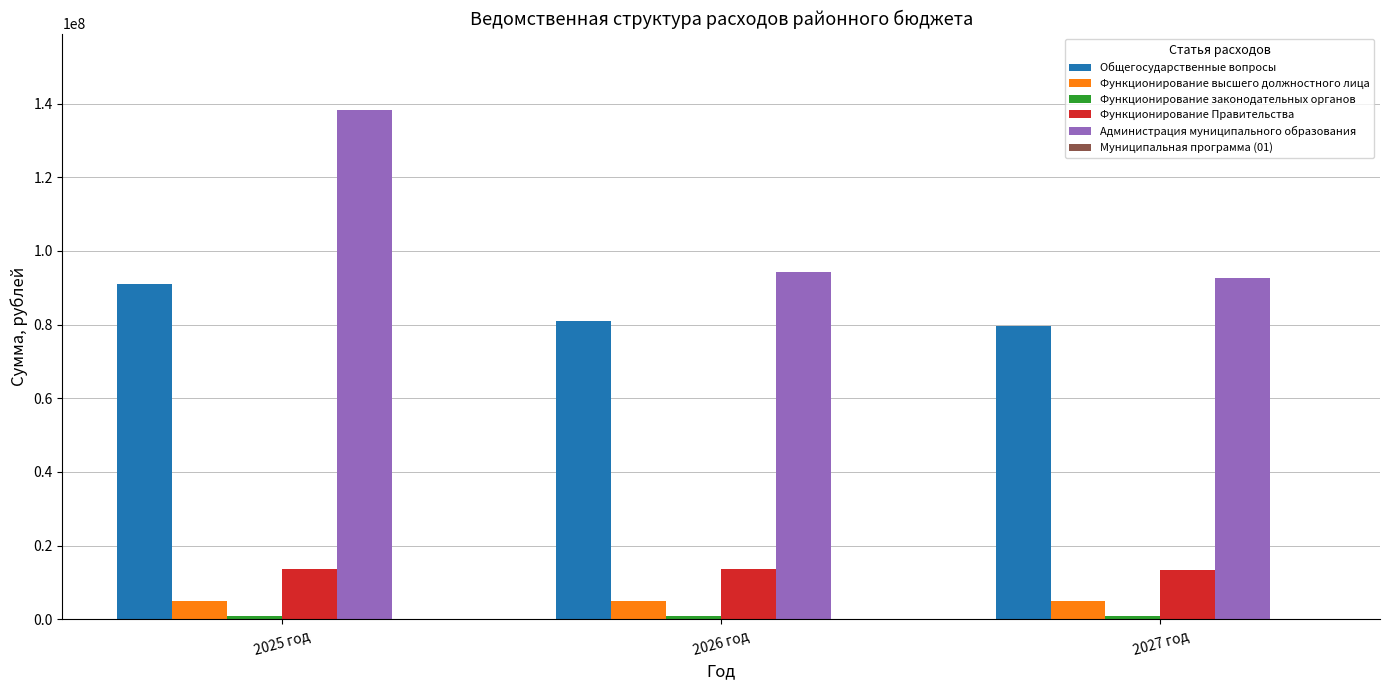

The value of Функционирование высшего должностного лица at 2026 год is 5098182.8. True or false?

True